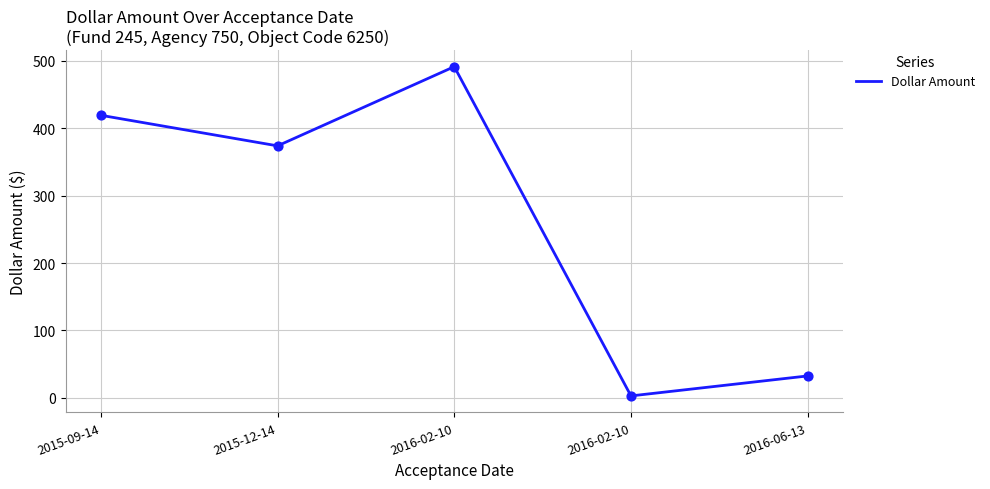

What is the change in value from 2015-09-14 to 2016-02-10?

+72.2